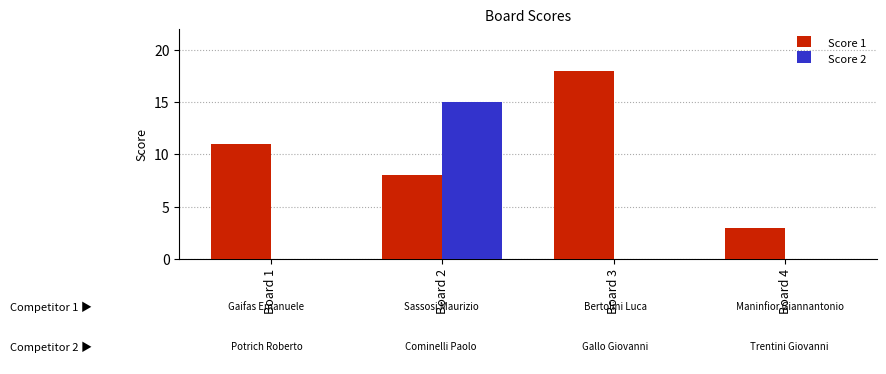

Between Board 1 and Board 4, which series saw the biggest shift?

Score 1